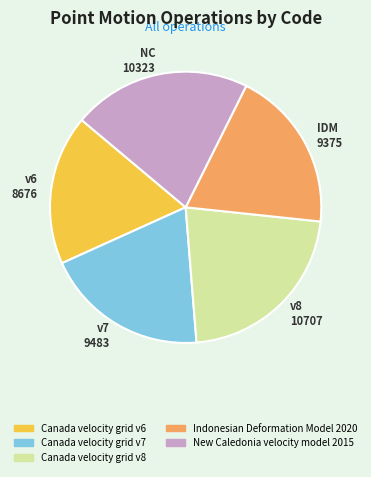

Is there any slice that represents more than half of the pie?

No